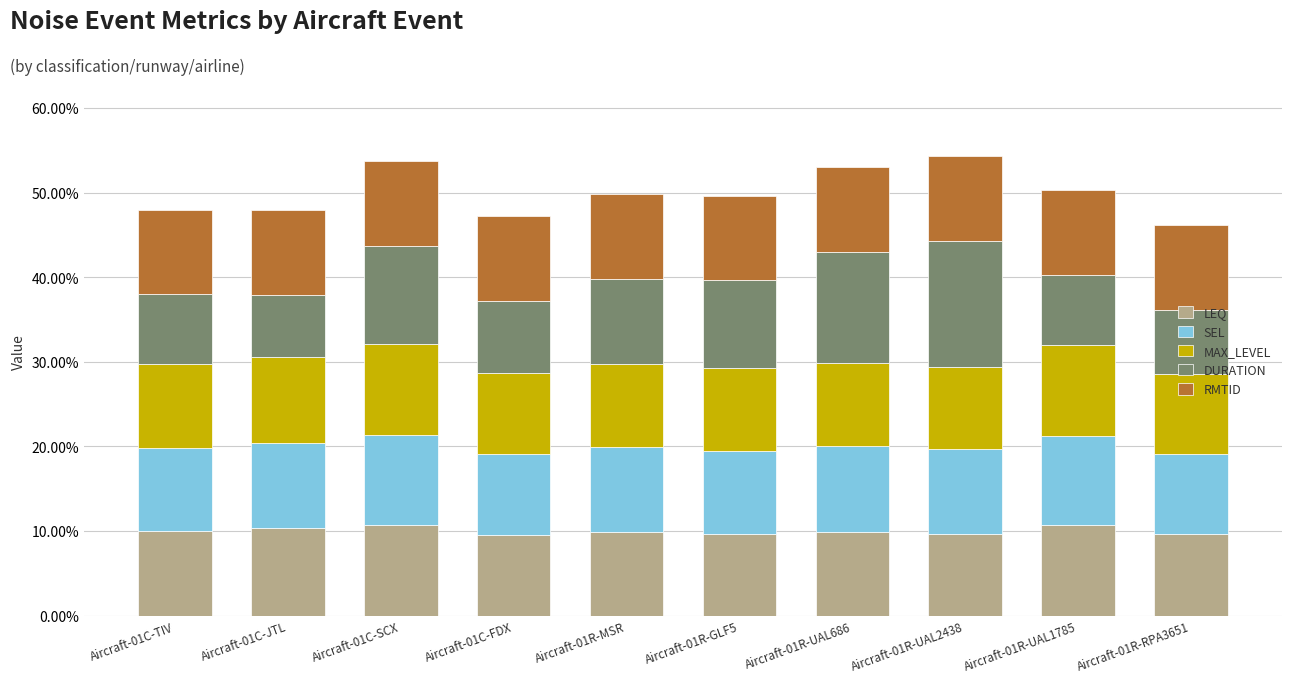

What is the total value across all series at Aircraft-01C-FDX?

47.2